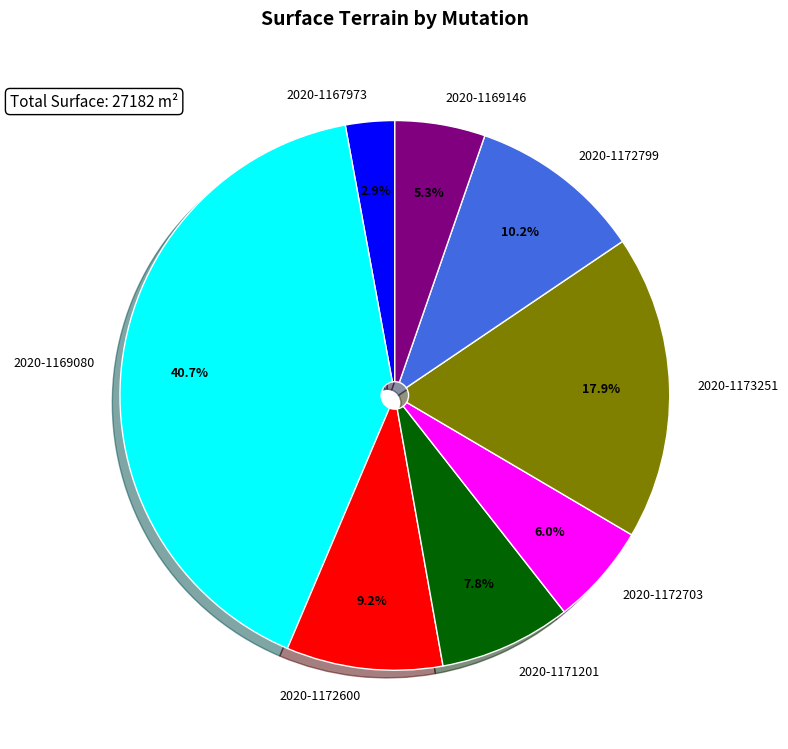

Which has a higher value, 2020-1172600 or 2020-1171201?

2020-1172600